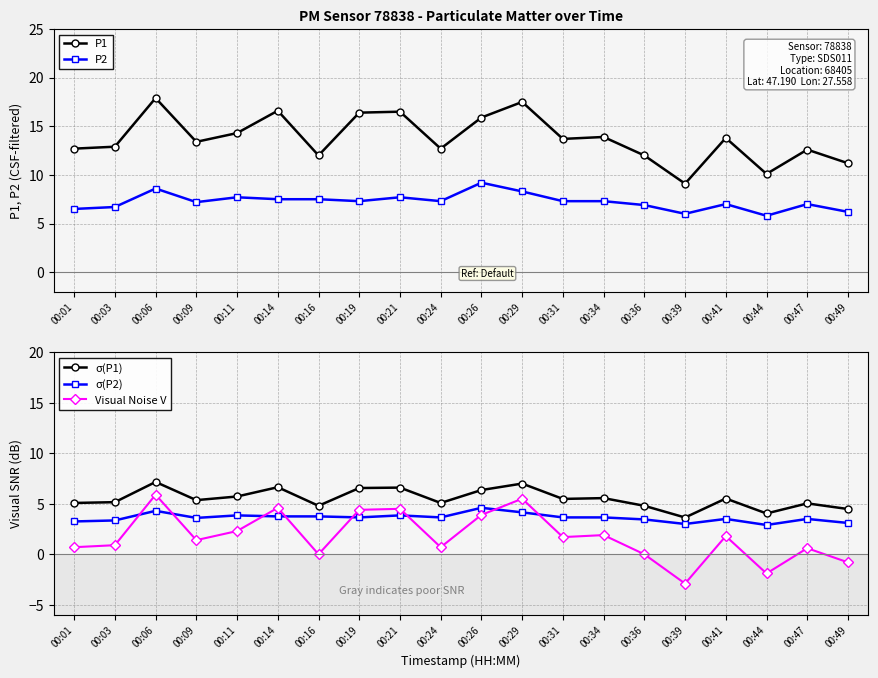

The P2 series shows 10.0 at 00:03. True or false?

False